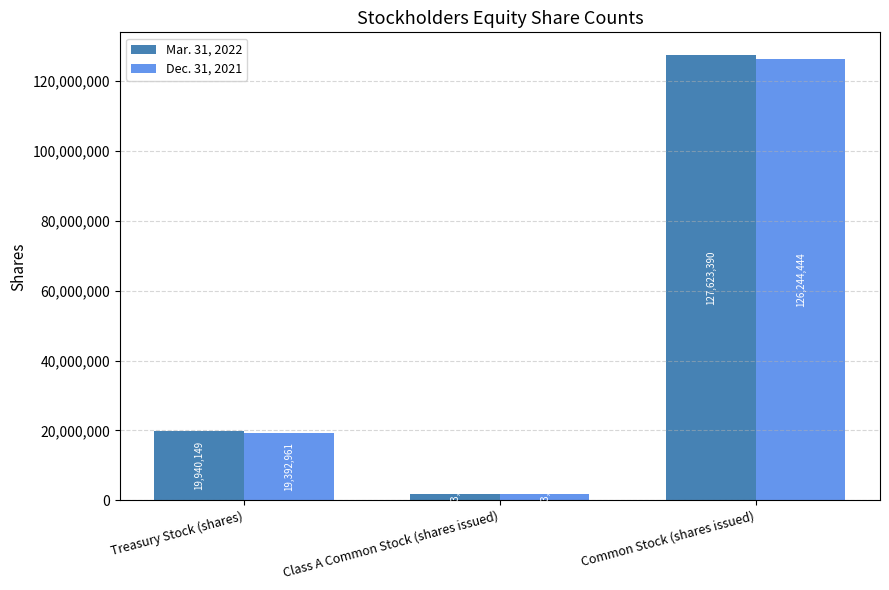

How many groups of bars are there?

3